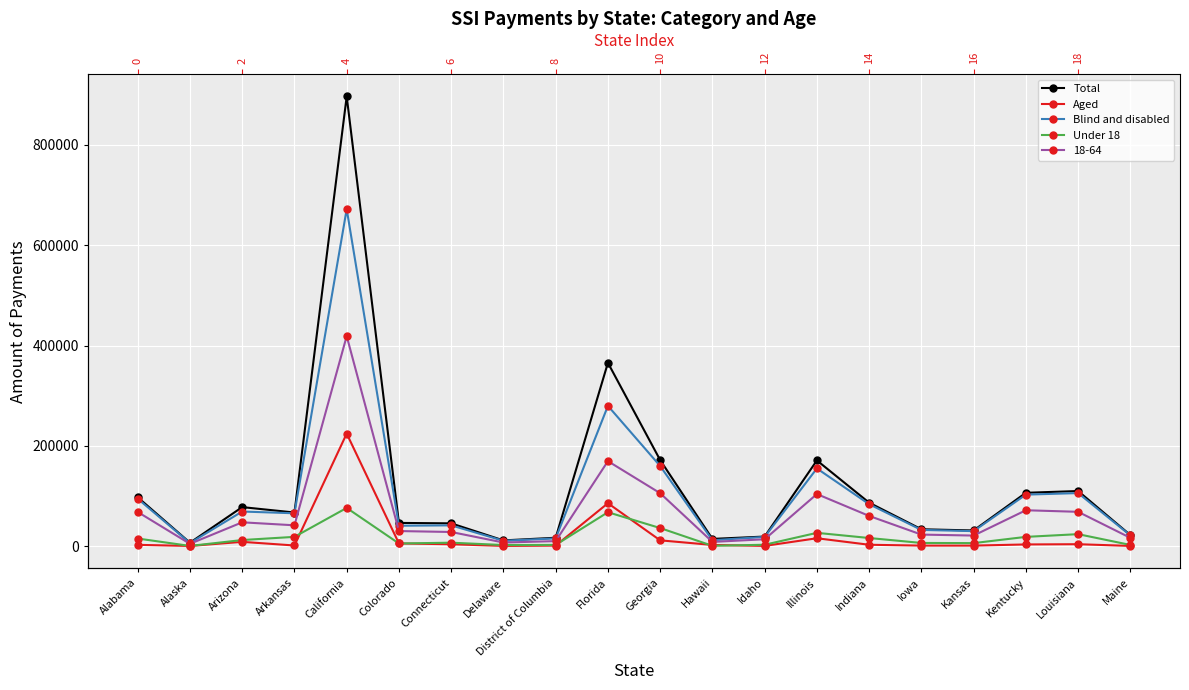

What is the value of the Total point at the 8th from the left?

11678